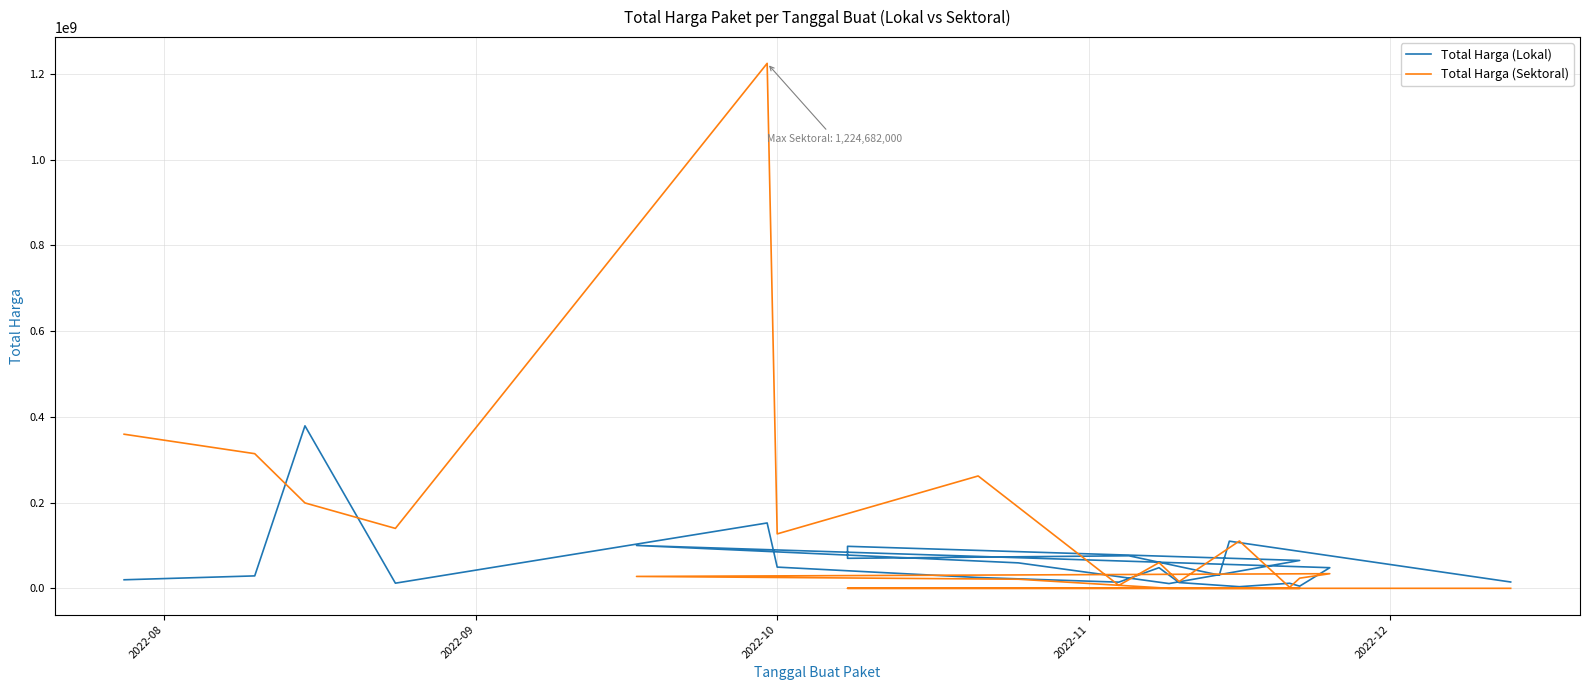

What is the maximum value for Total Harga (Sektoral)?

1224682000